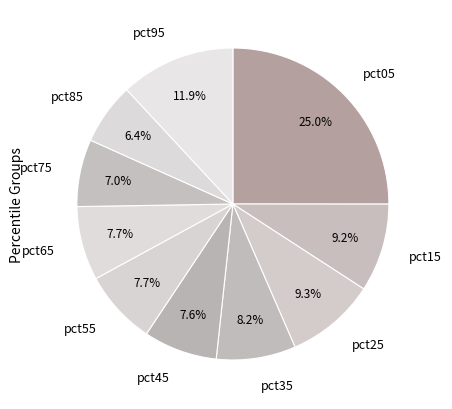

To the nearest percent, what is the combined percentage of pct15 and pct65?

17%